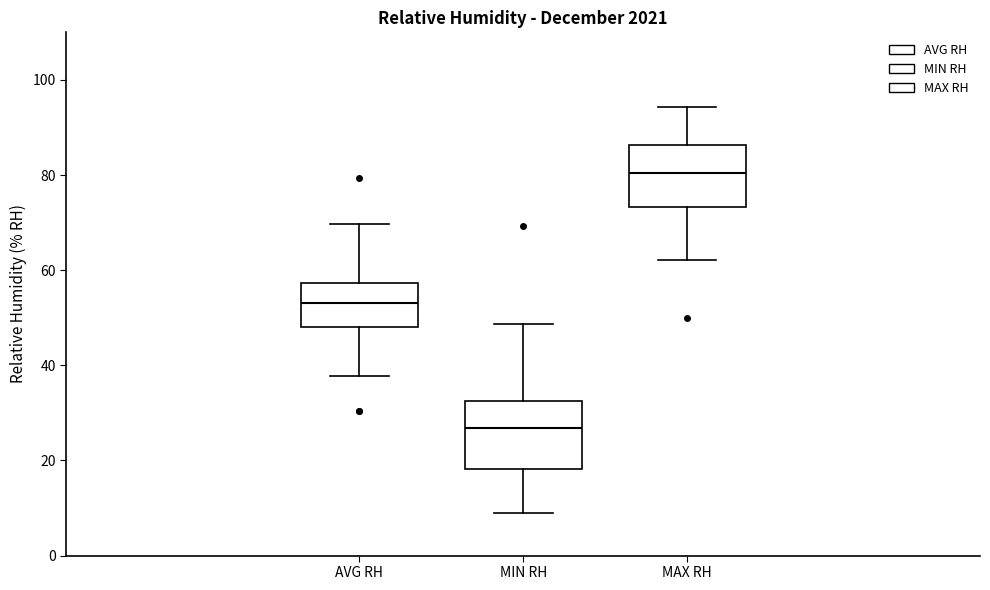

Where does the lower whisker of the box for AVG RH end on the y-axis? The values are not printed on the chart, so give them approximately, as read against the axis.

38